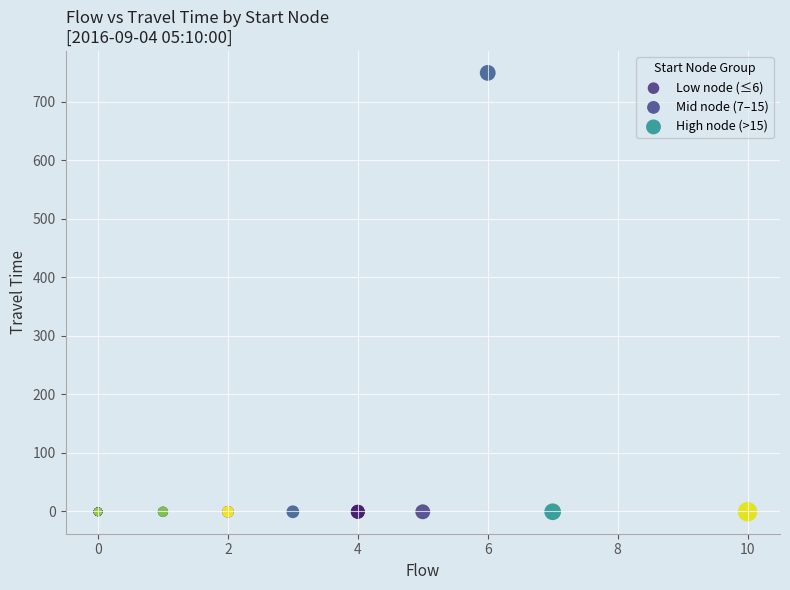

Which series reaches the maximum Y coordinate?

Mid node (7–15)